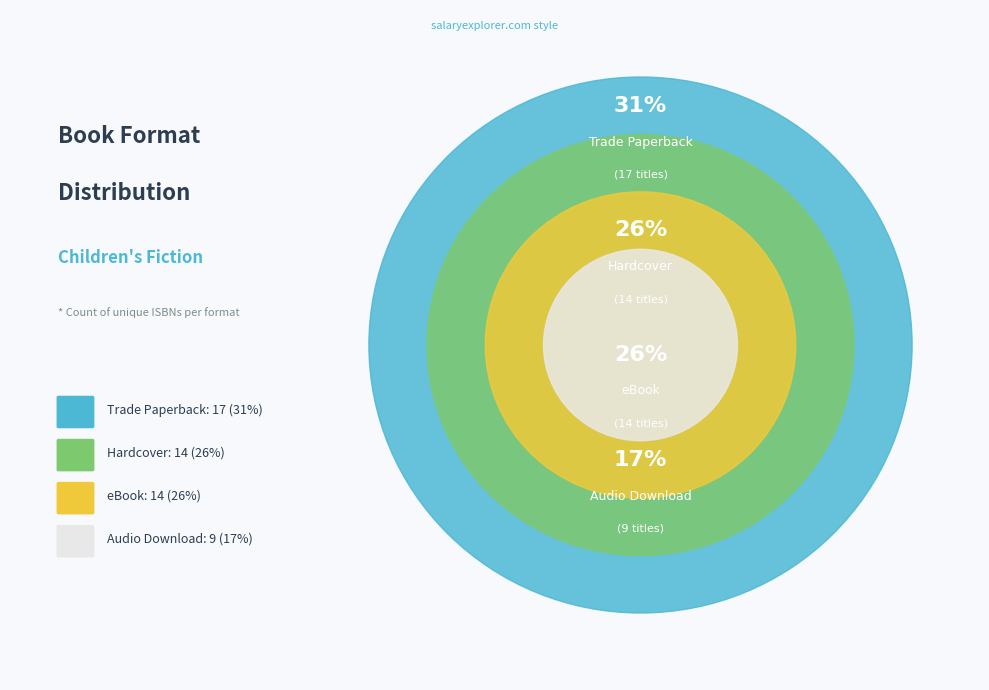

What percentage is the eBook slice, to the nearest percent?

26%